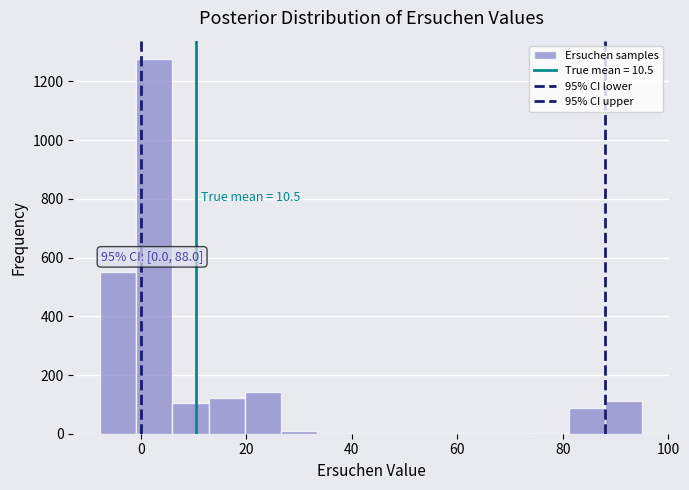

Around what value on the x-axis is the tallest bar? Give the approximate position of its centre, as read against the axis.

2